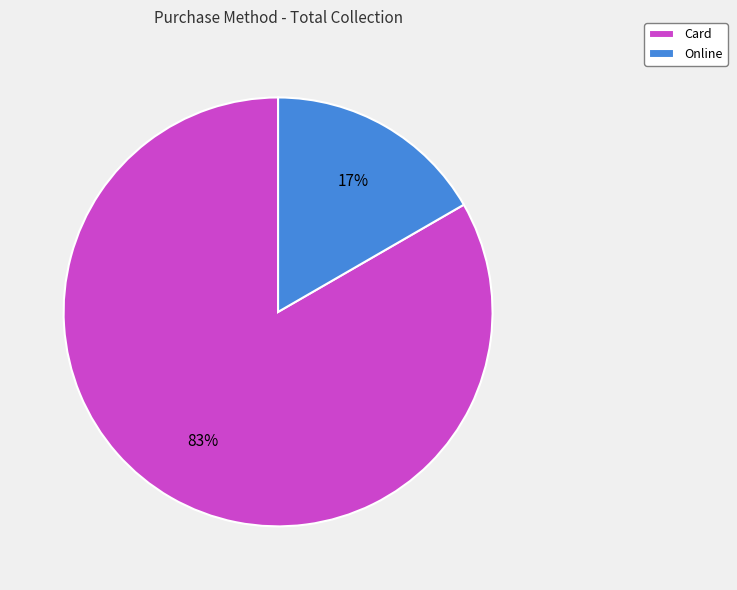

How many segments does this pie chart have?

2